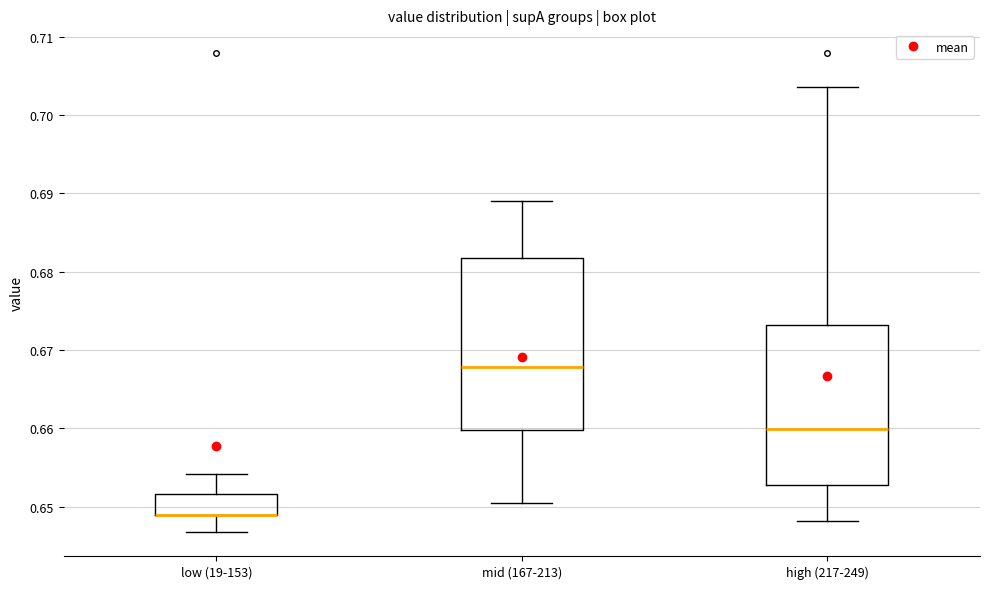

Reading left to right, transcribe this box plot: for each box, give where its median line is, the range the box spans, and where its two whiskers end, as read against the y-axis. The values are not printed on the chart, so give them approximately, as read against the axis.

low (19-153): median 0.649 (drawn on the box's lower edge), box 0.649 to 0.652, whiskers 0.647 to 0.654
mid (167-213): median 0.668, box 0.660 to 0.682, whiskers 0.651 to 0.689
high (217-249): median 0.660, box 0.653 to 0.673, whiskers 0.648 to 0.704